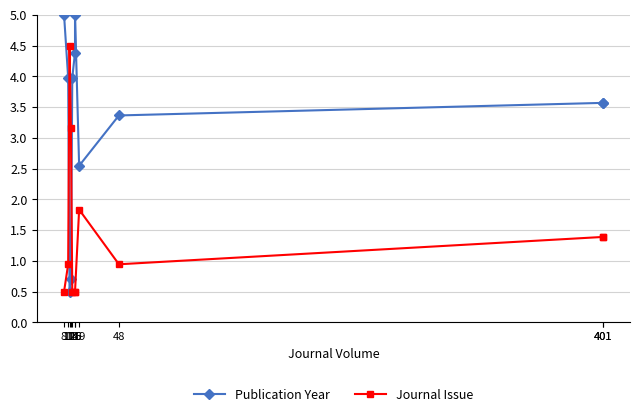

What is the sum of all Publication Year values?

36.6